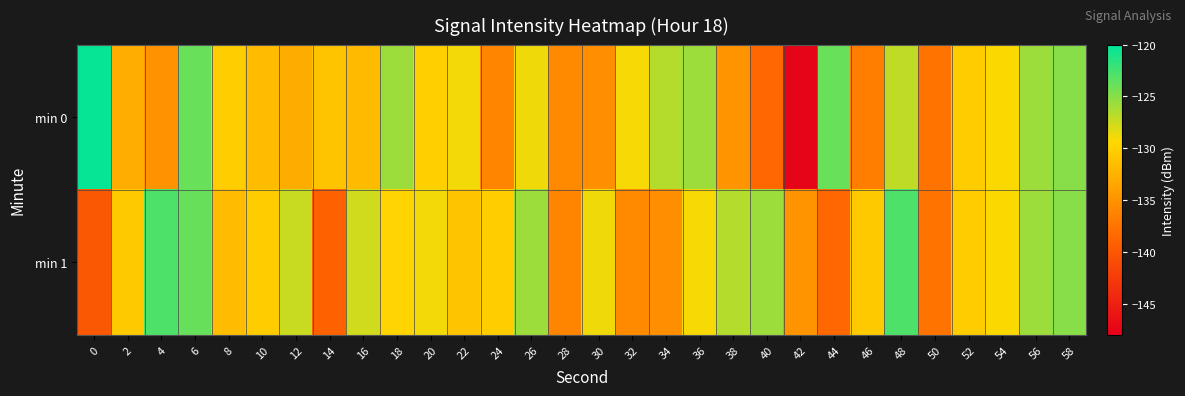

At which category is the sum across all series the highest?

6